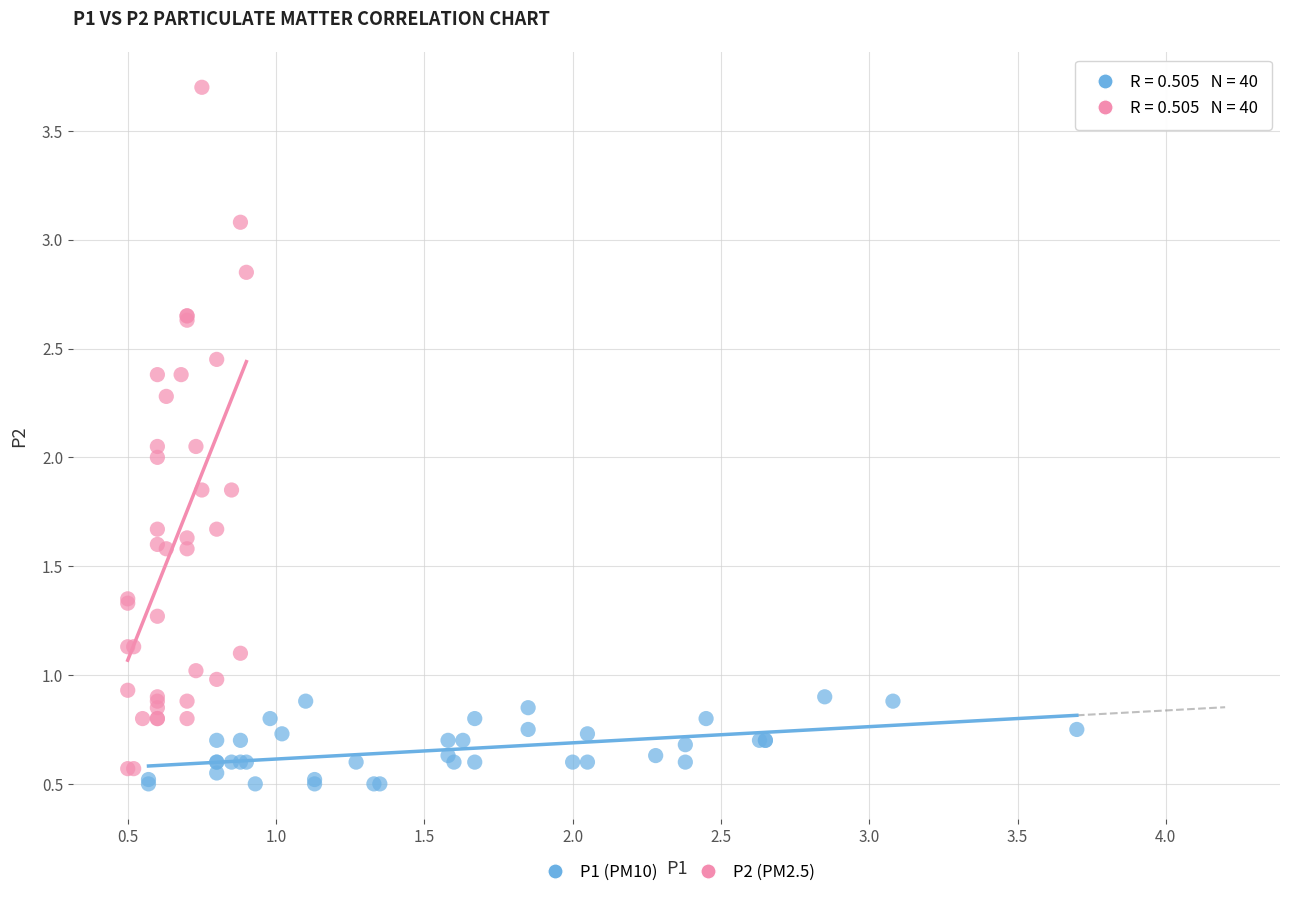

Which series has the widest spread of Y values?

P2 (PM2.5)